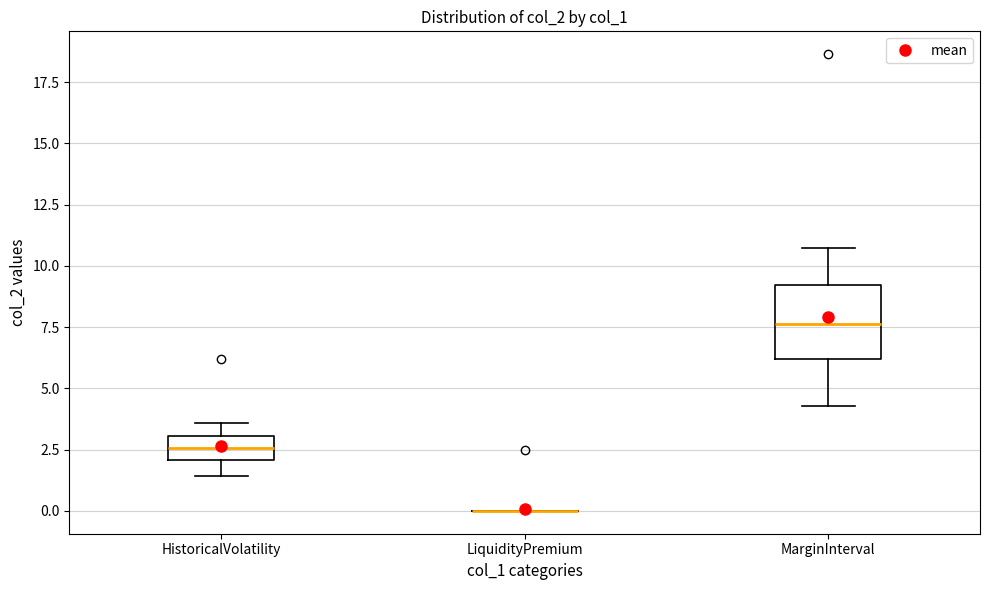

Reading left to right, read every box against the y-axis: the position of its median line, the range the box covers, and the ends of its whiskers. The values are not printed on the chart, so give them approximately, as read against the axis.

HistoricalVolatility: median 2.5, box 2.0 to 3.0, whiskers 1.5 to 3.5
LiquidityPremium: box collapsed to a line at 0.0, whiskers 0.0 to 0.0
MarginInterval: median 7.5, box 6.0 to 9.0, whiskers 4.5 to 11.0